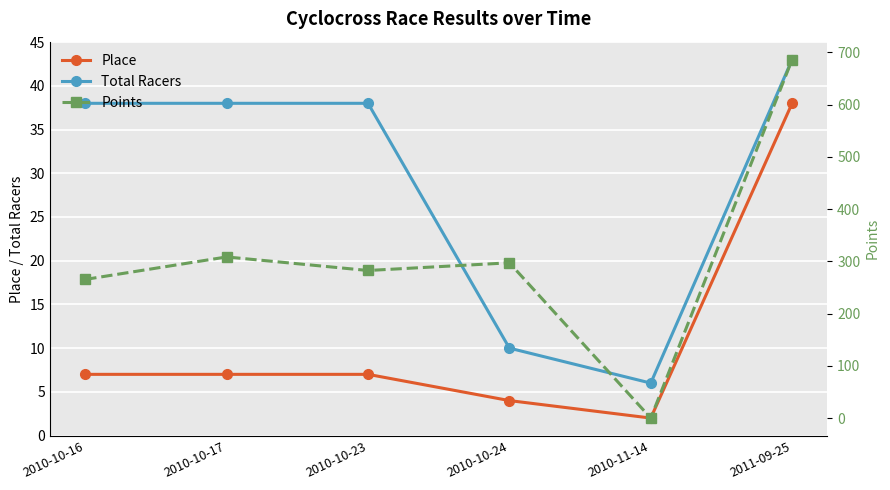

Where does the Points series first go above 297?

2010-10-17